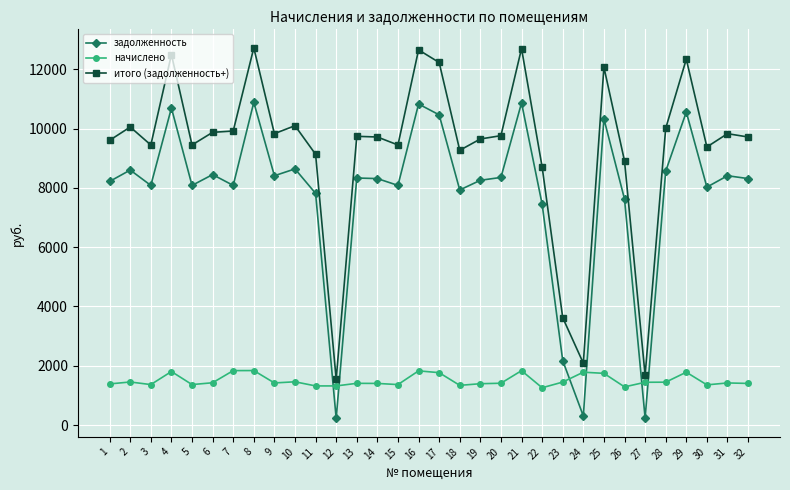

List the series in order of their peak value, highest first.

итого (задолженность+), задолженность, начислено